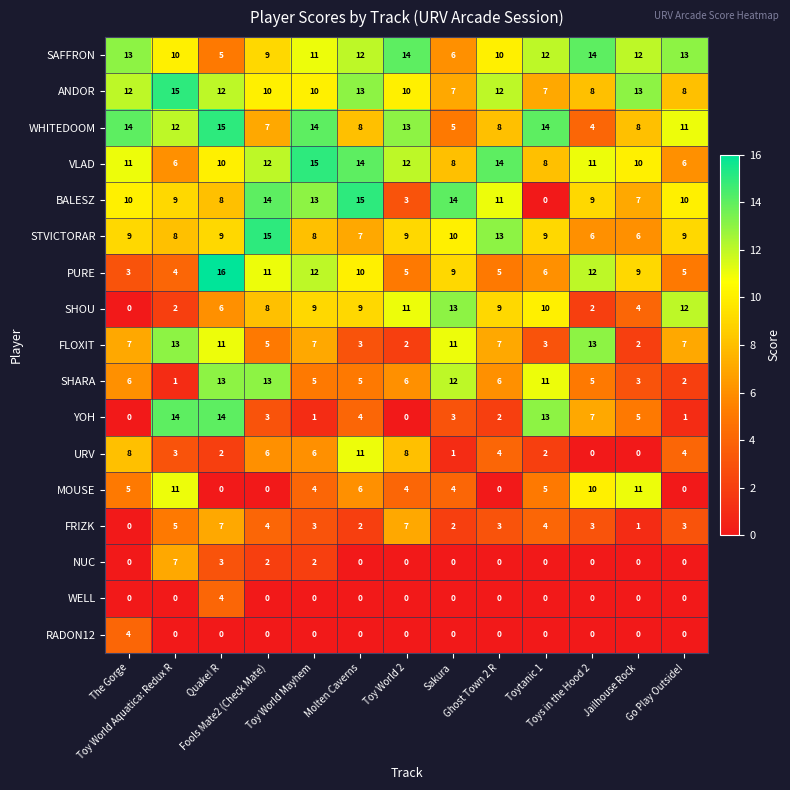

What is the maximum value shown in the chart?

16